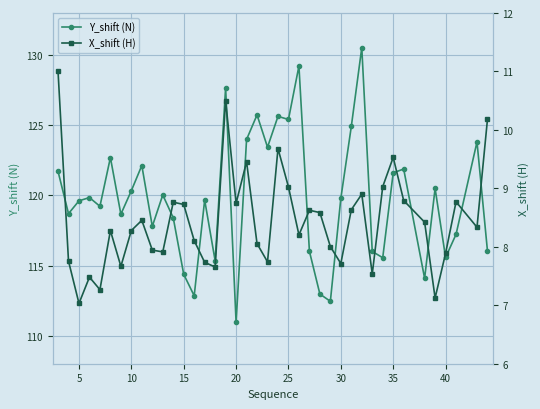

What is the maximum value for Y_shift (N)?

130.5